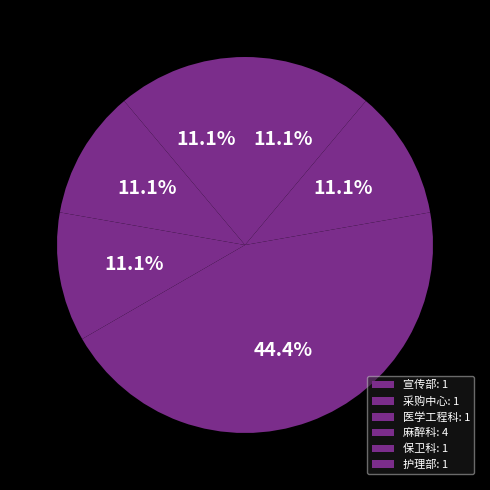

How many slices are in this pie chart?

6